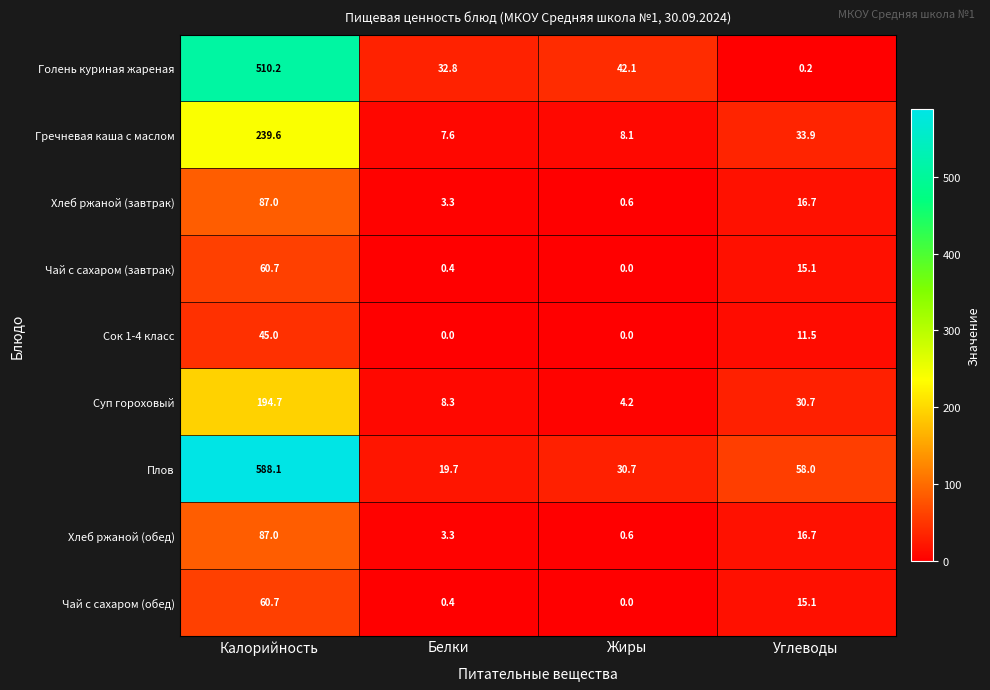

Count the number of categories in the chart.

4